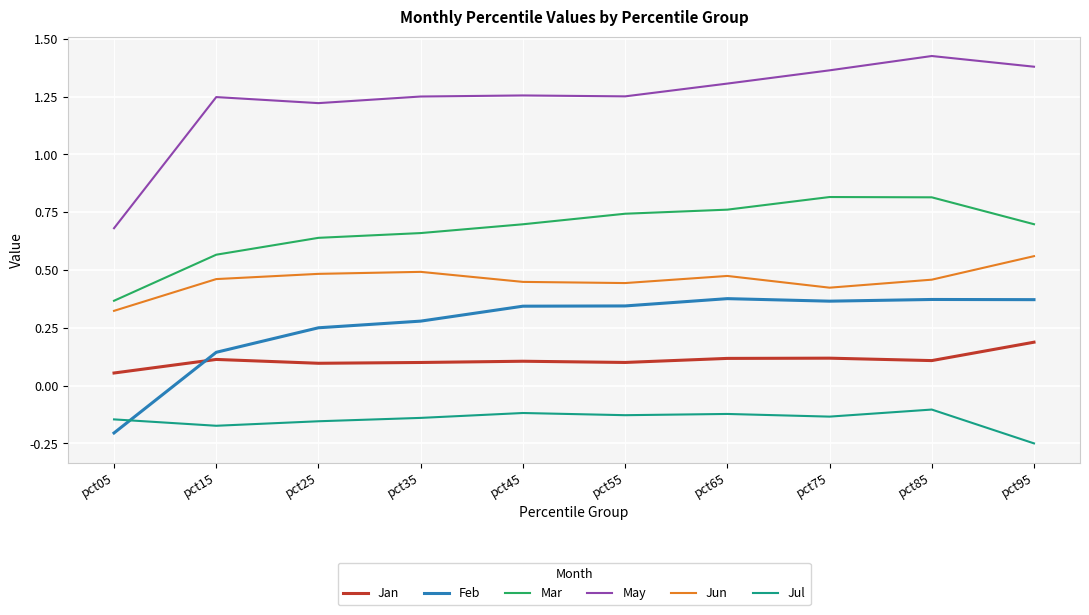

Which series has the largest total across all categories?

May